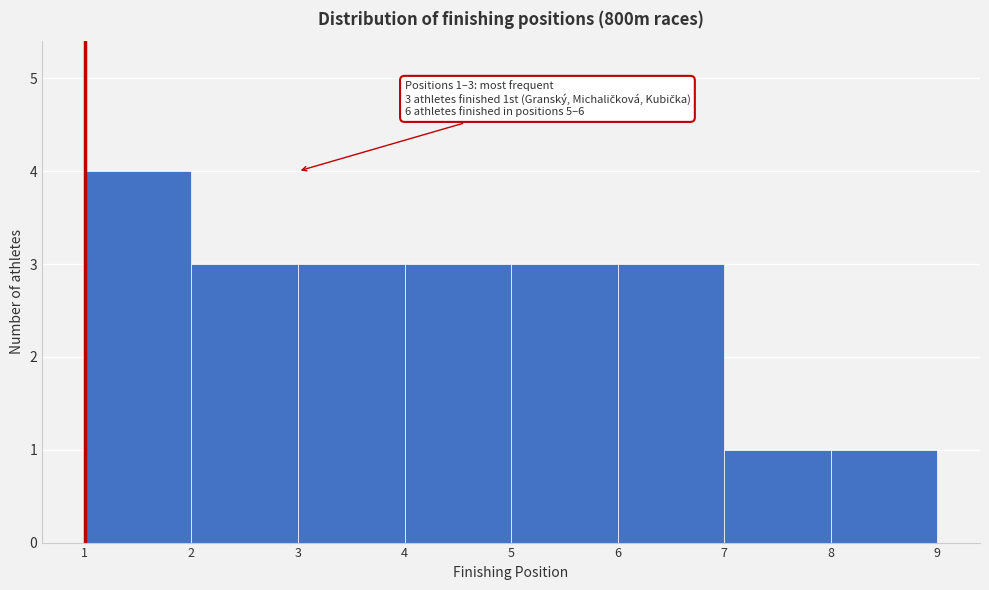

Over which range of the x-axis is the bar tallest?

1 to 2